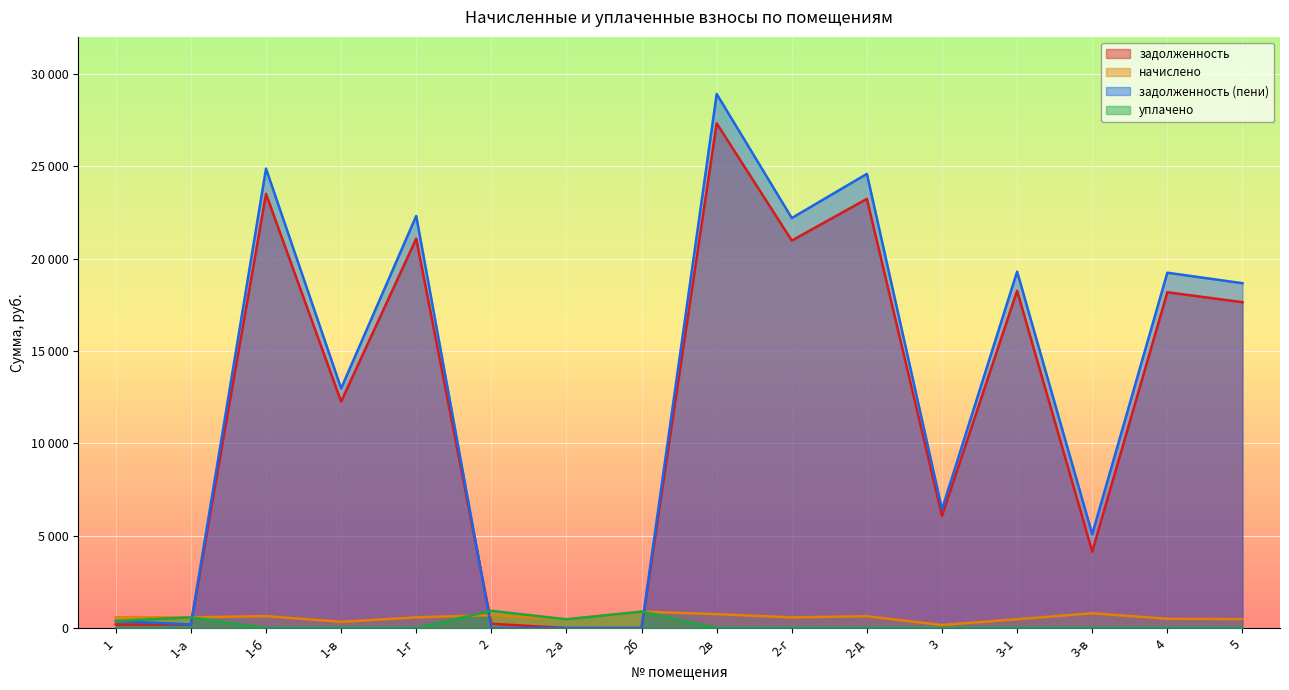

List the series in order of their peak value, highest first.

задолженность (пени), задолженность, уплачено, начислено